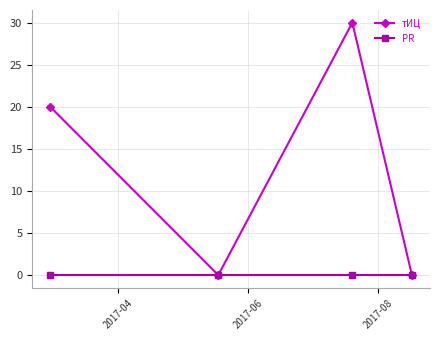

What are all the series names shown in the legend?

тИЦ, PR